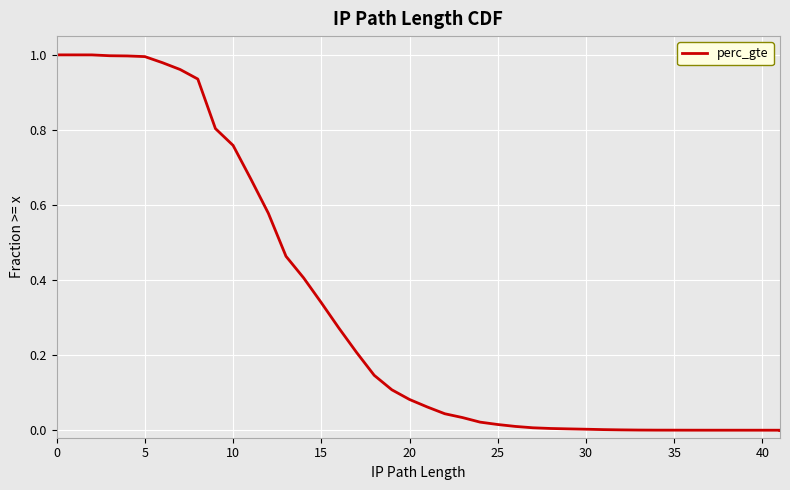

What is the difference between the second highest and minimum values?

1.0